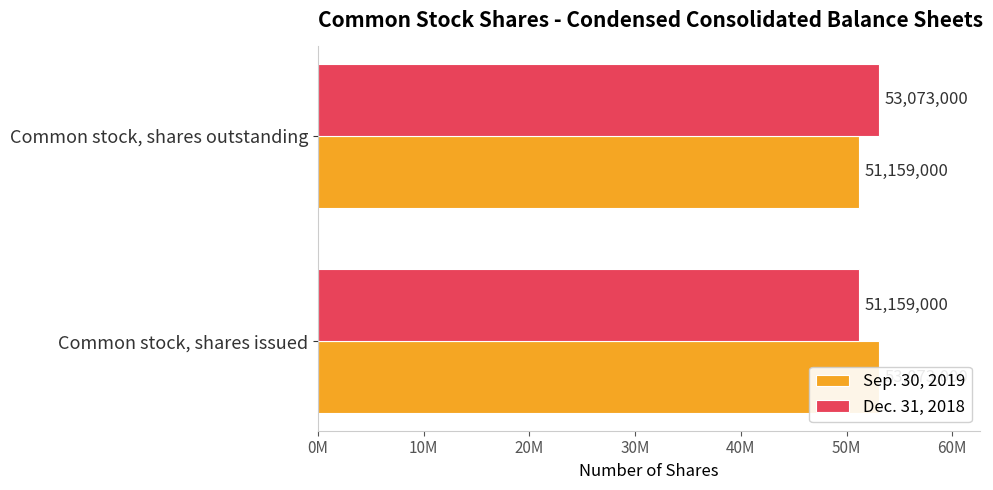

How many categories are shown in the chart?

2